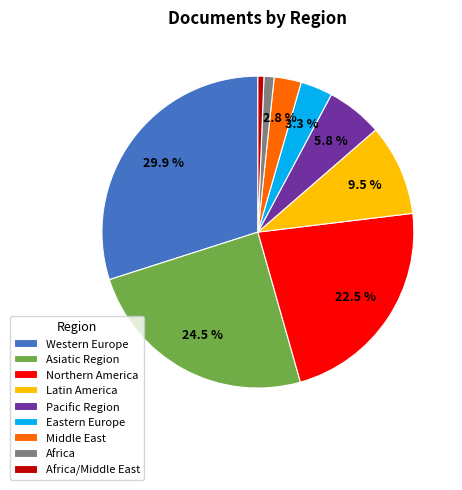

Does any single category account for the majority?

No